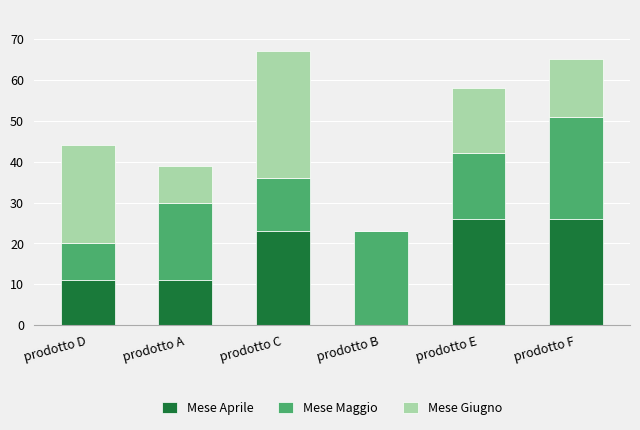

What is the total value across all series at prodotto B?

23